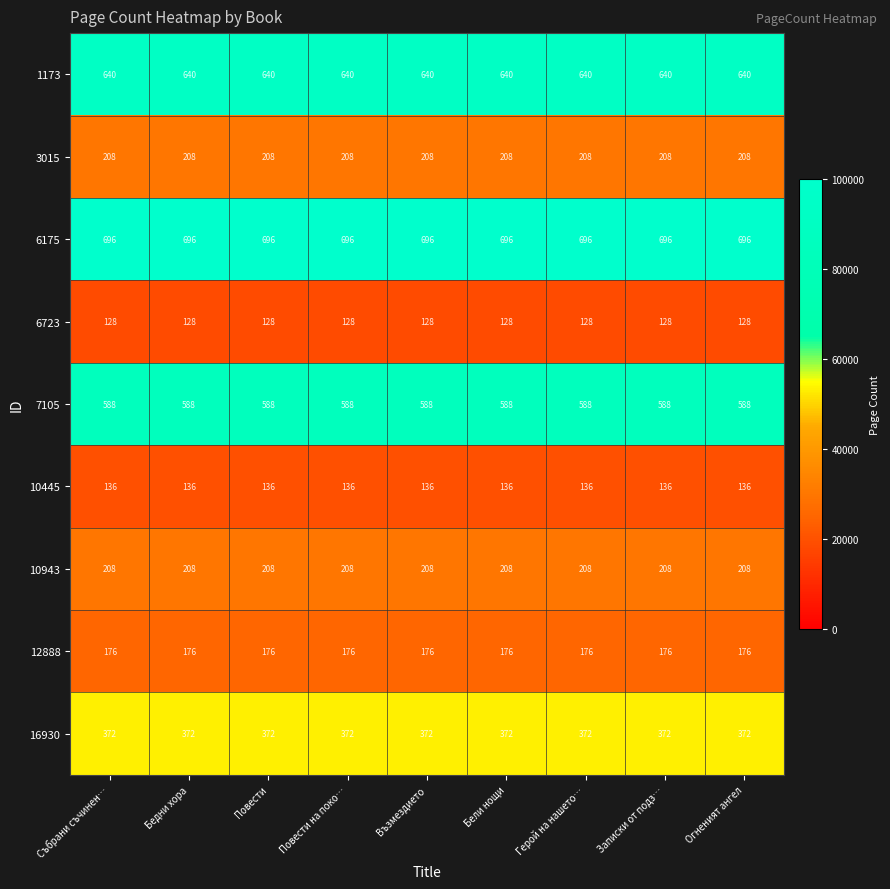

True or false: 6723 has a value of 55 at Повести на поко….

False